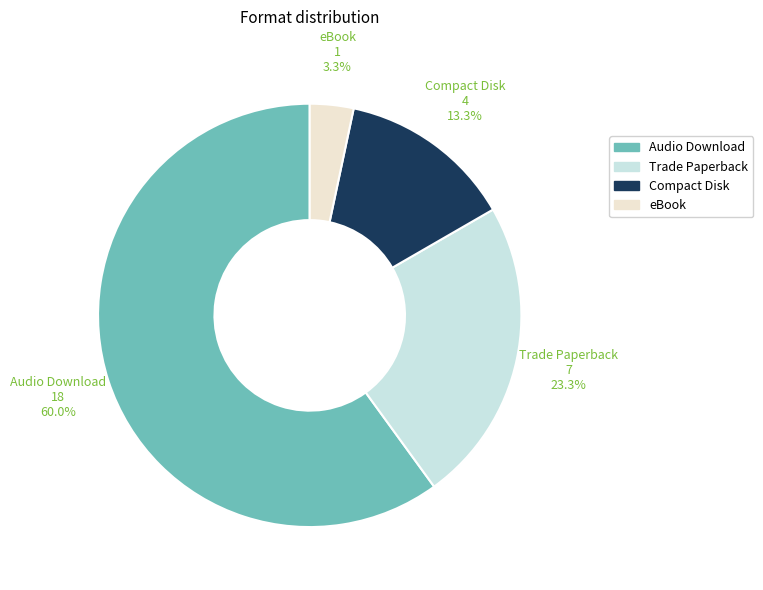

To the nearest percent, what percentage of the pie is Audio Download?

60%